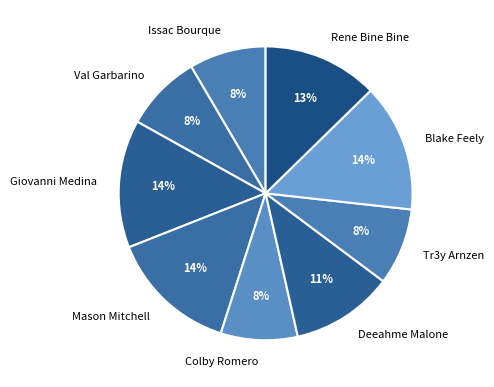

Is the sum of Issac Bourque and Mason Mitchell greater than half?

No